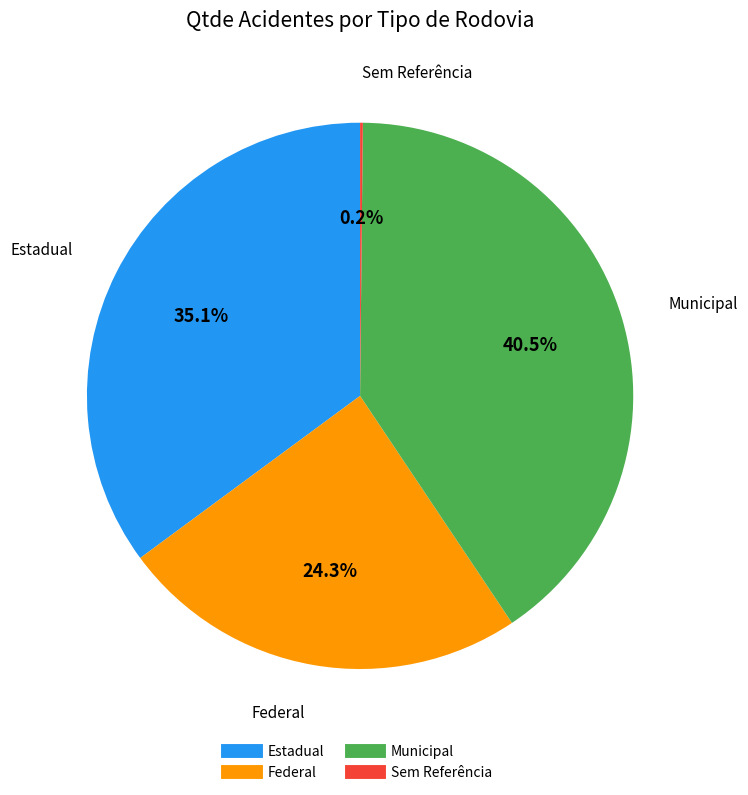

Which has a higher value, Estadual or Federal?

Estadual